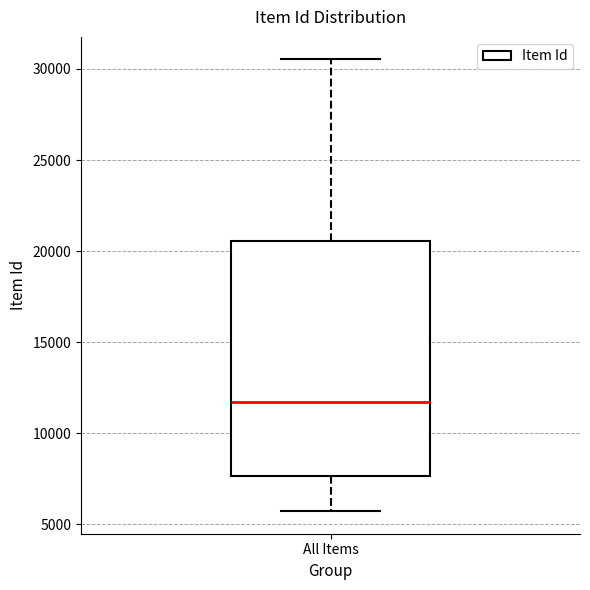

Read this box plot against the y-axis: the position of the median line, the range covered by the box, and the ends of both whiskers. The values are not printed on the chart, so give them approximately, as read against the axis.

median 11500, box 7500 to 20500, whiskers 5500 to 30500